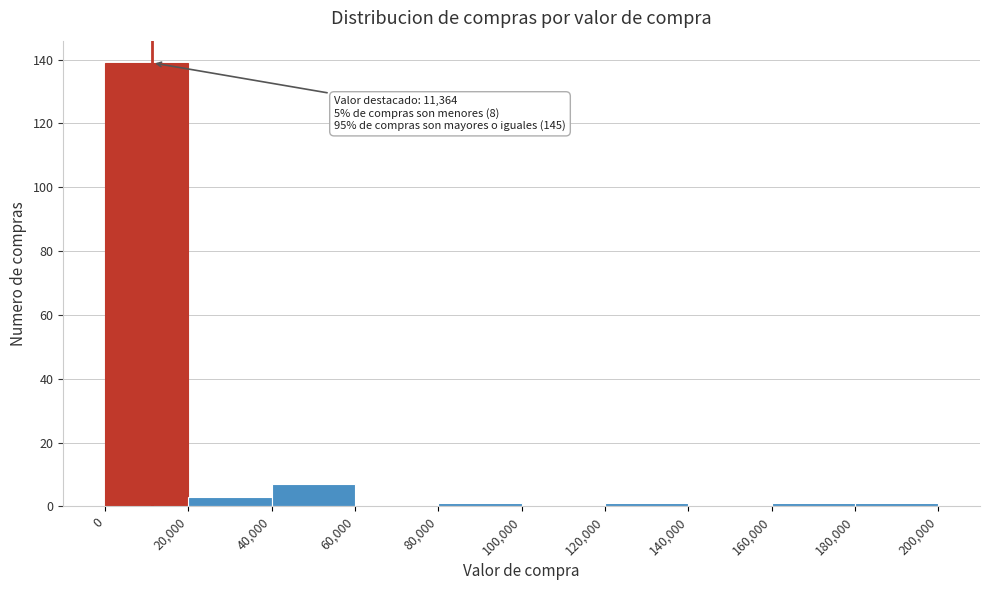

Which range on the x-axis has the tallest bar?

0 to 20,000